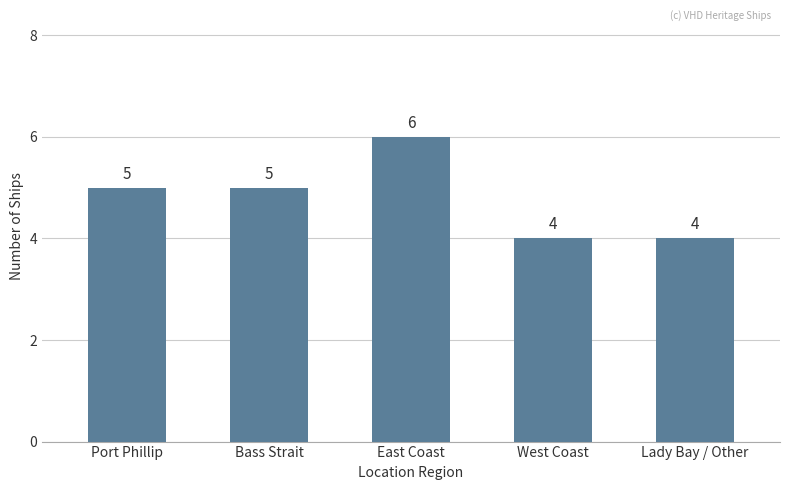

What is the difference between the maximum and minimum values?

2